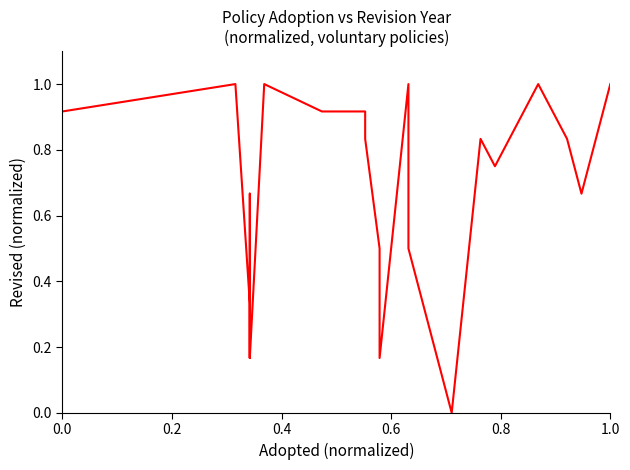

Count the number of values greater than 0.

25